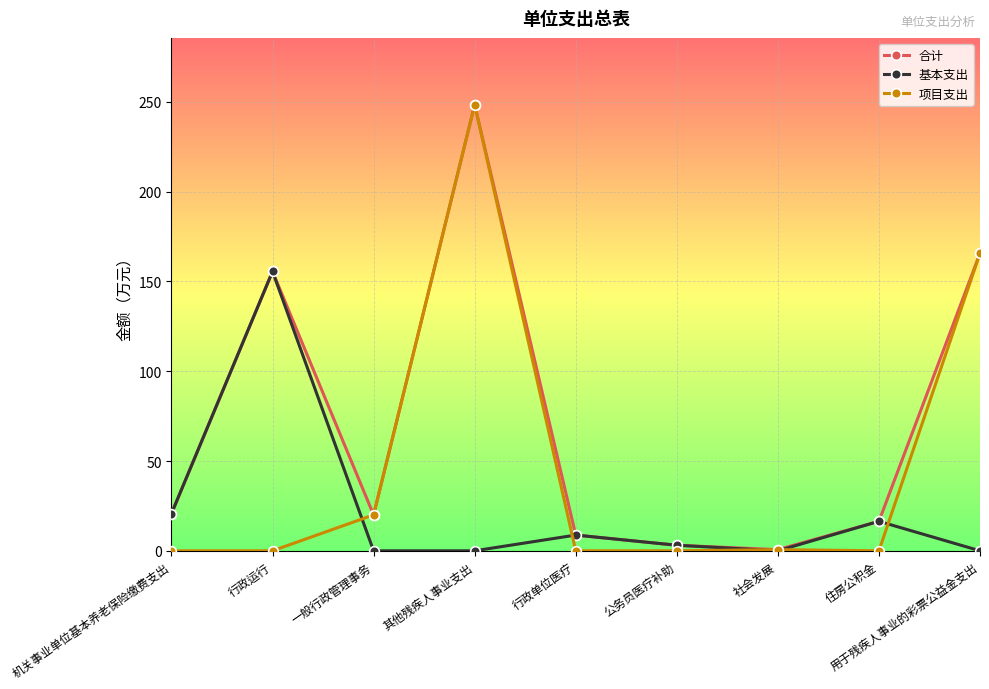

Rank the series by their average value, from highest to lowest.

合计, 项目支出, 基本支出